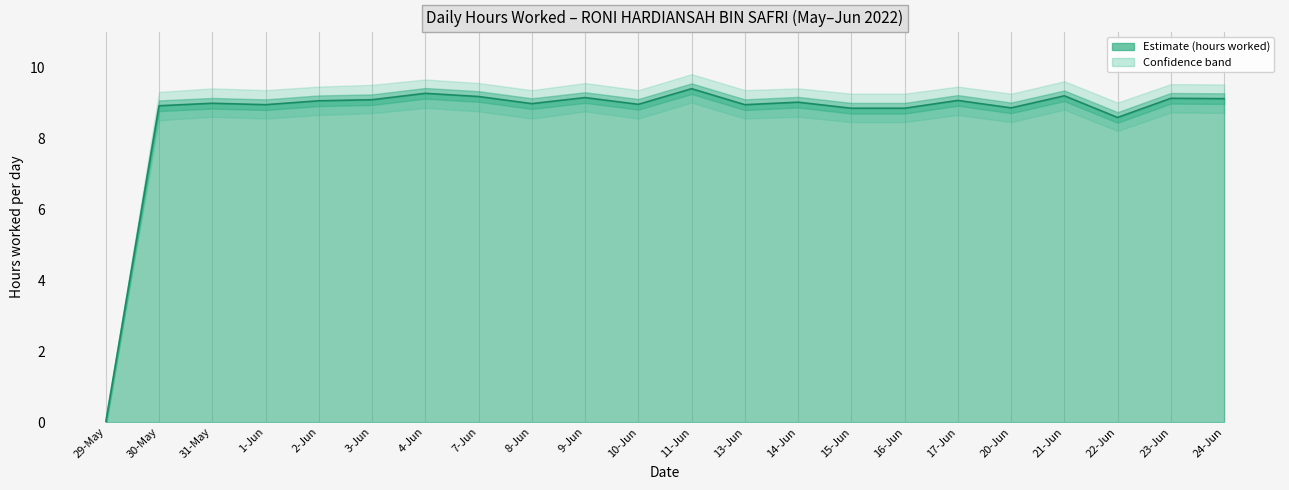

Reading left to right, list all the values displayed in this chart.

0.0	8.9	9.0	8.9	9.1	9.1	9.3	9.2	9.0	9.1	8.9	9.4	8.9	9.0	8.8	8.8	9.1	8.8	9.2	8.6	9.1	9.1